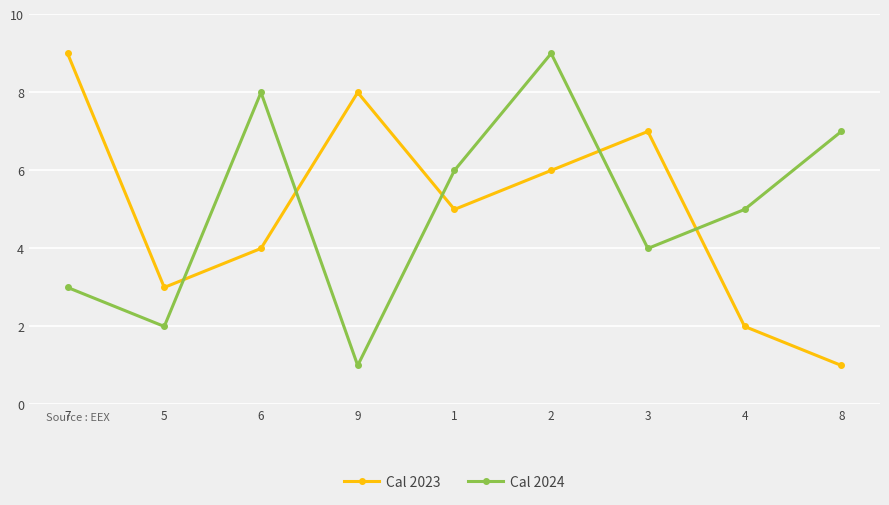

What is the label of the 5th point from the right?

1